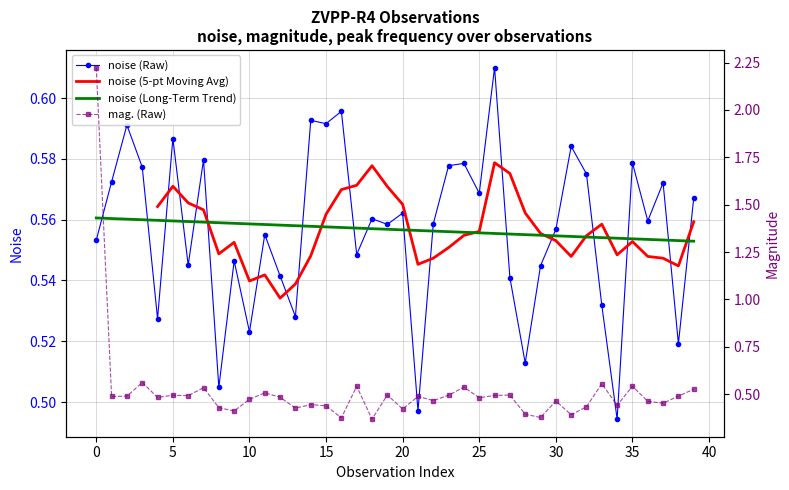

How many lines are shown in the chart?

4